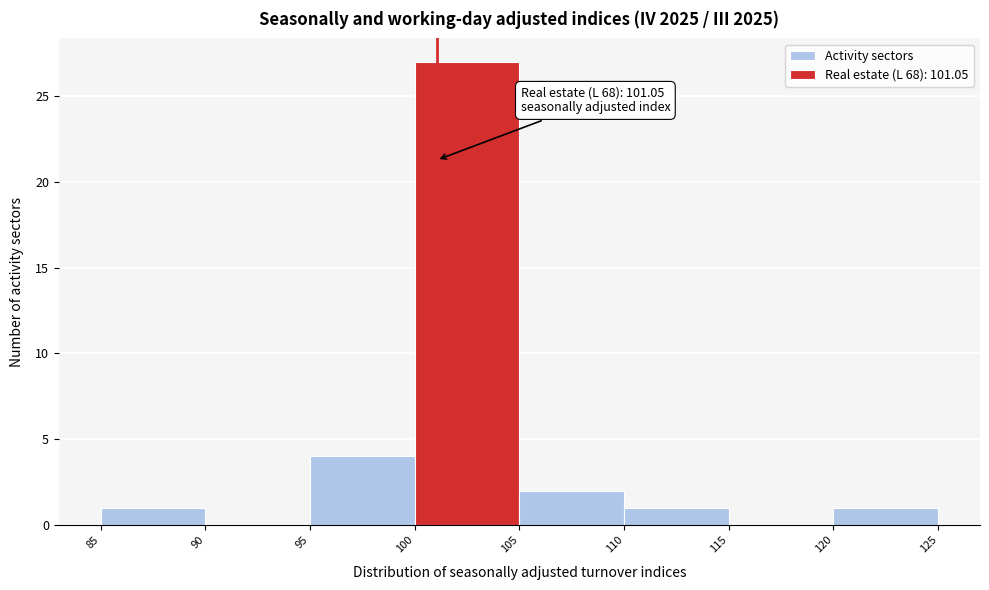

Which range on the x-axis has the tallest bar?

100 to 105